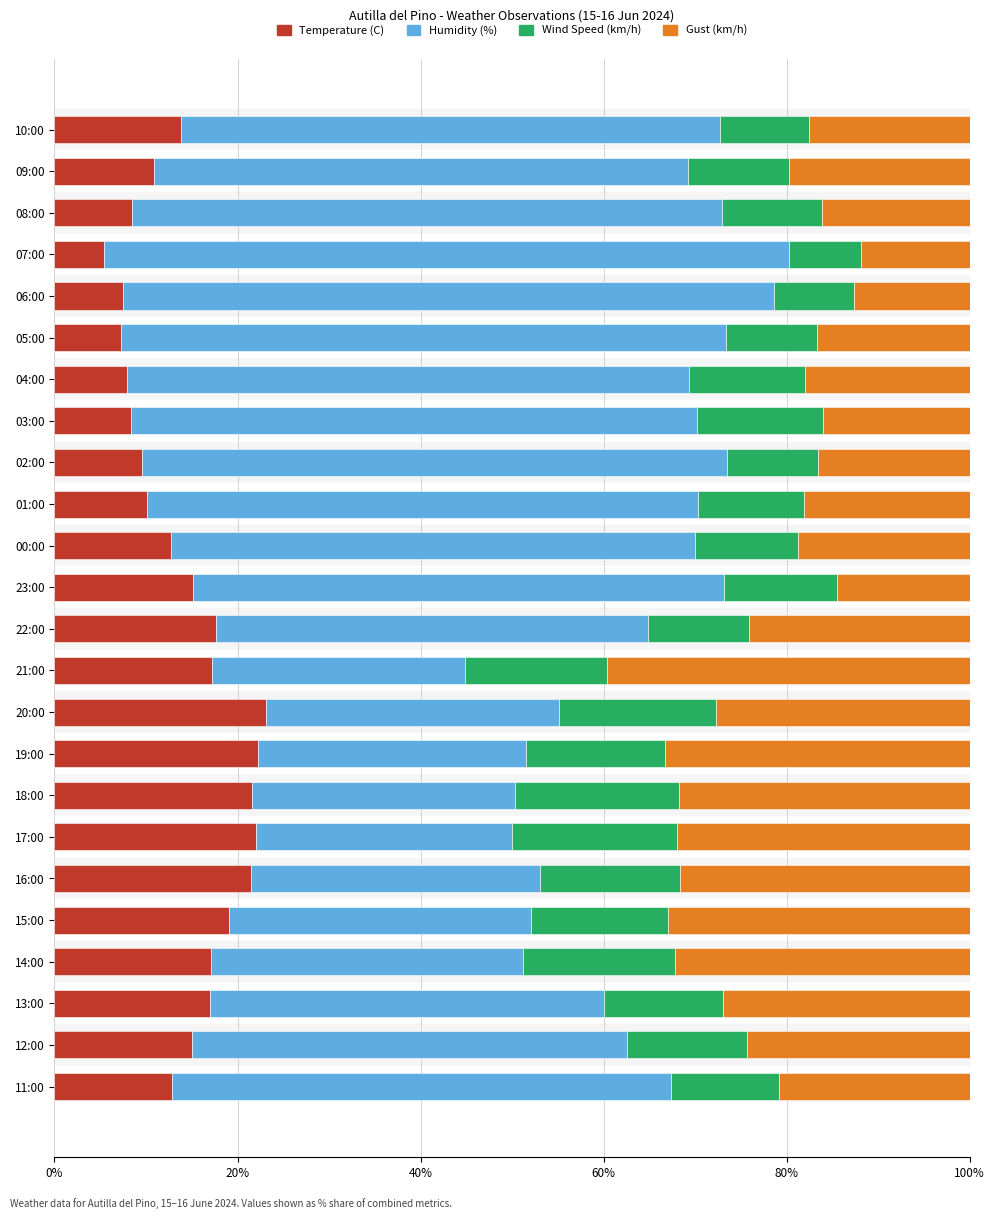

True or false: Temperature (C) has a value of 4.8 at 11:00.

False